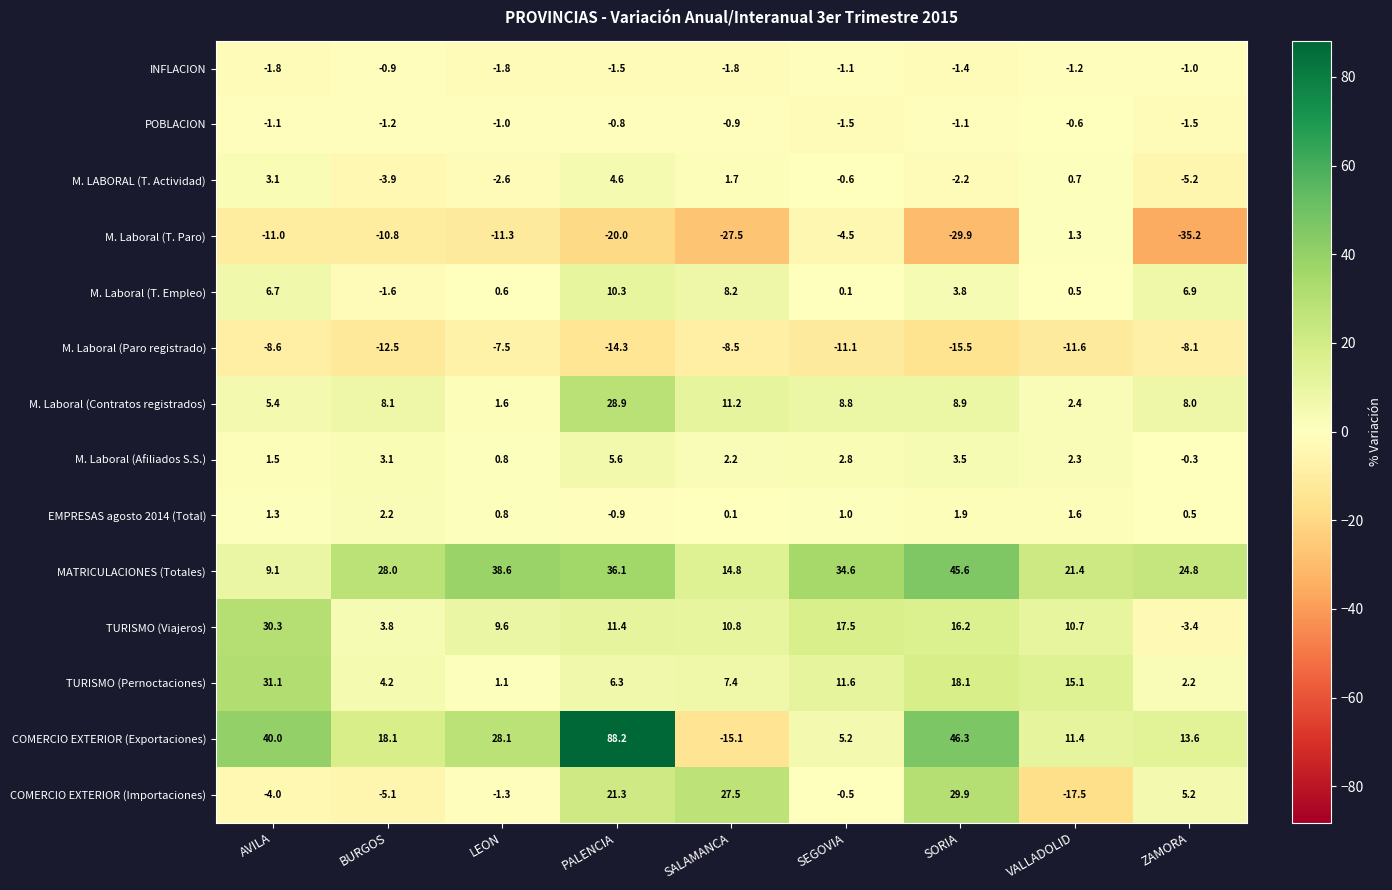

Rank the series by their maximum value, from lowest to highest.

M. Laboral (Paro registrado), INFLACION, POBLACION, M. Laboral (T. Paro), EMPRESAS agosto 2014 (Total), M. LABORAL (T. Actividad), M. Laboral (Afiliados S.S.), M. Laboral (T. Empleo), M. Laboral (Contratos registrados), COMERCIO EXTERIOR (Importaciones), TURISMO (Viajeros), TURISMO (Pernoctaciones), MATRICULACIONES (Totales), COMERCIO EXTERIOR (Exportaciones)